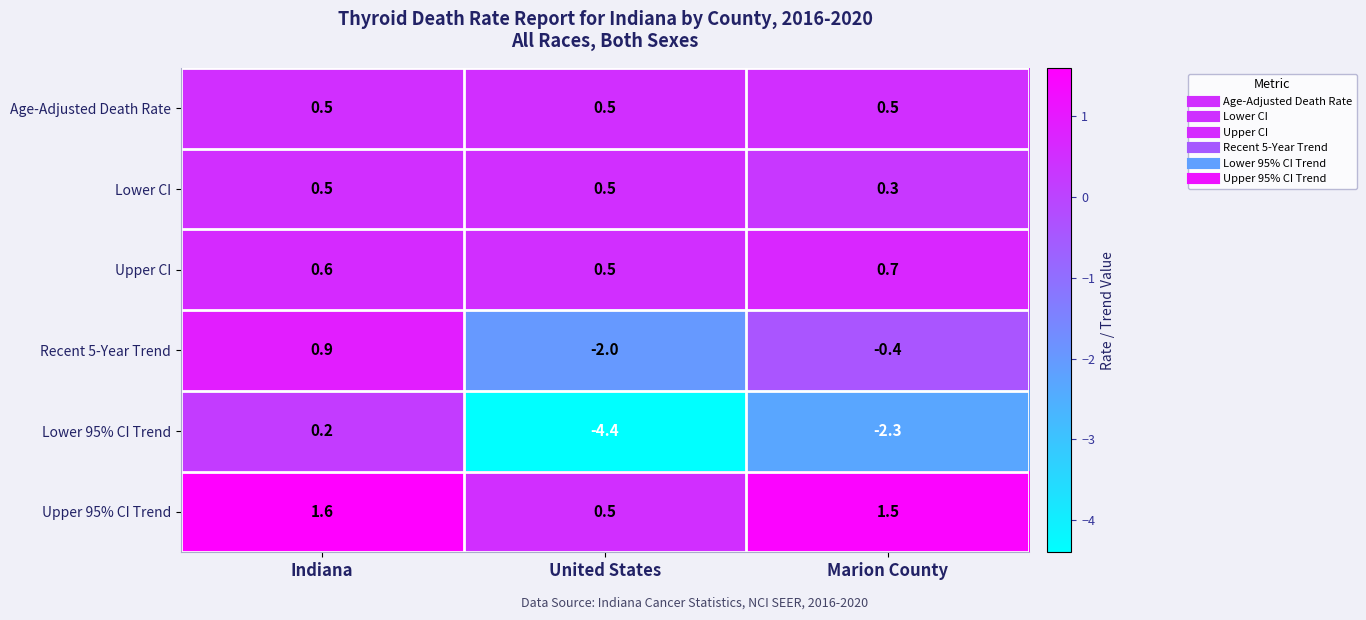

What value does the Lower CI series have at Indiana?

0.5